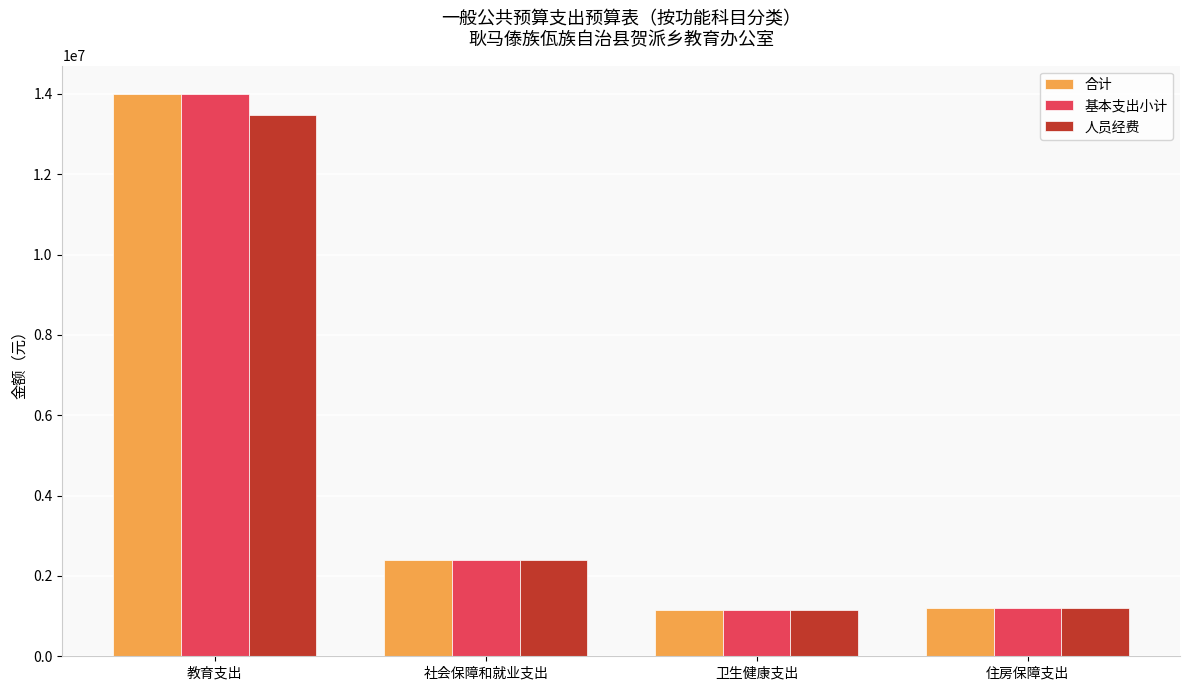

At which label is 合计 closest to 7572330?

社会保障和就业支出